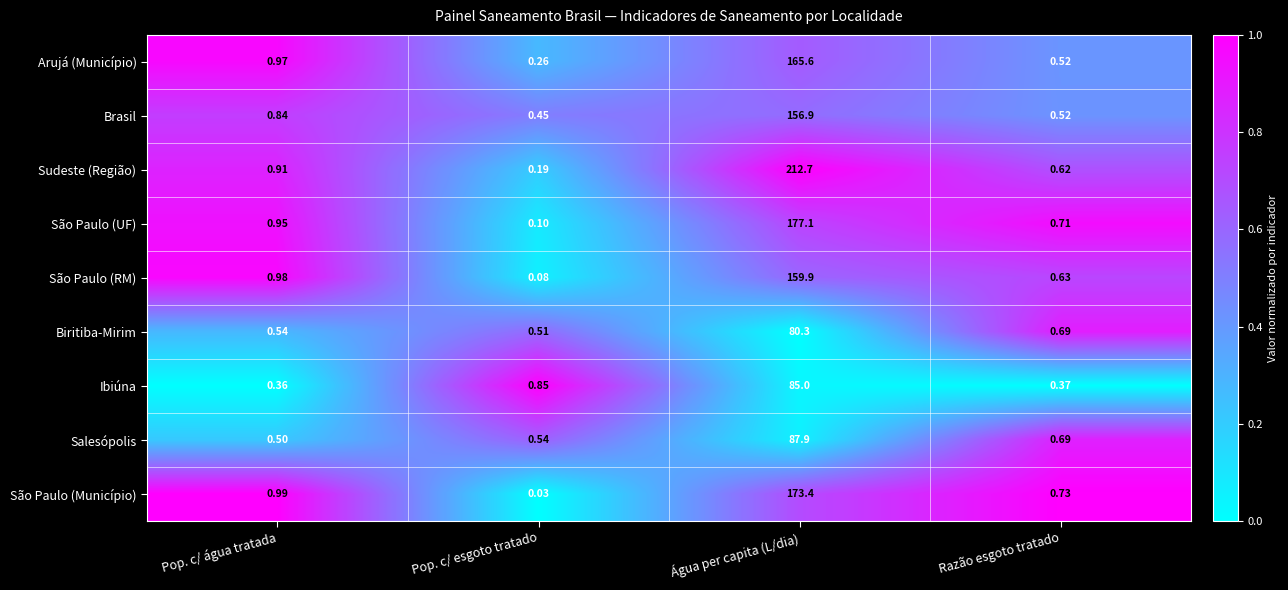

Rank the series at Pop. c/ água tratada from lowest to highest value.

Ibiúna, Salesópolis, Biritiba-Mirim, Brasil, Sudeste (Região), São Paulo (UF), Arujá (Município), São Paulo (RM), São Paulo (Município)